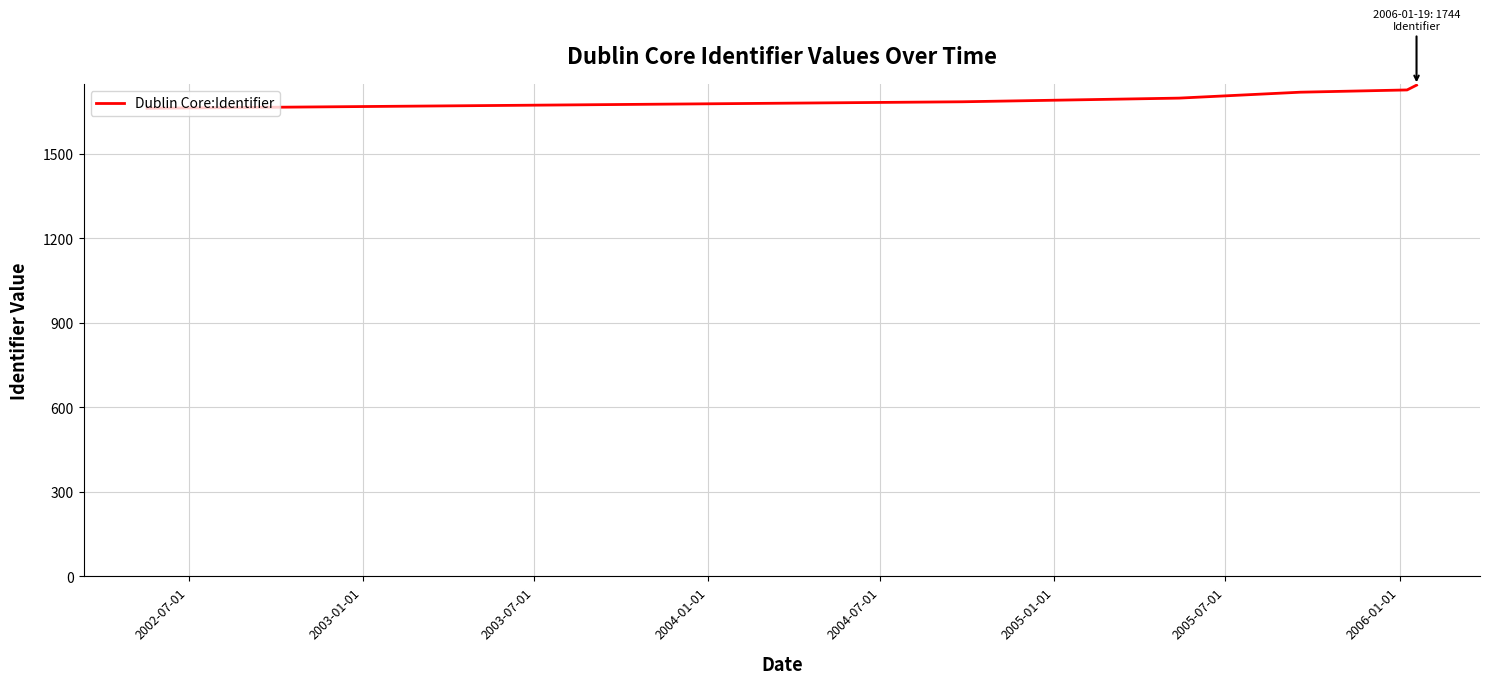

What is the smallest value displayed?

1662